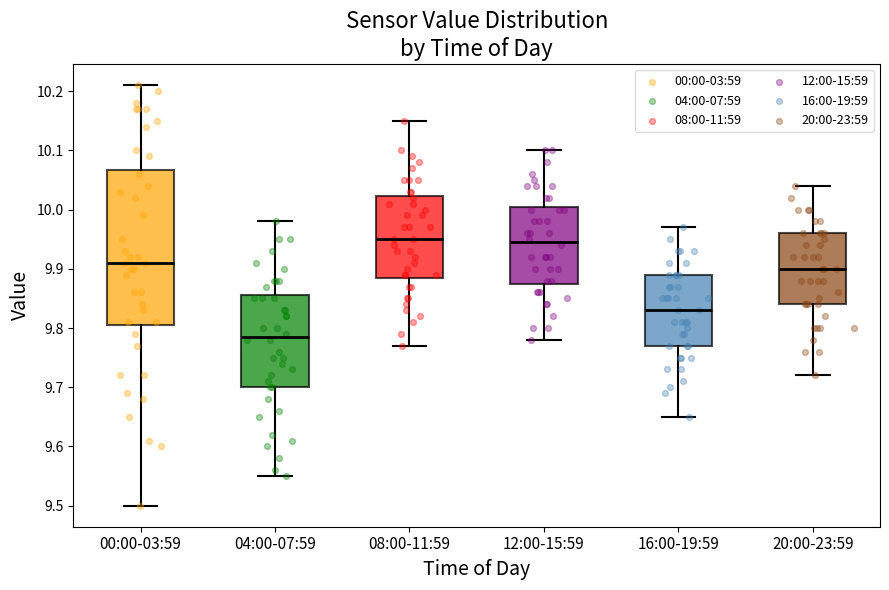

Comparing the boxes themselves (not the whiskers), which one is the tallest?

00:00-03:59